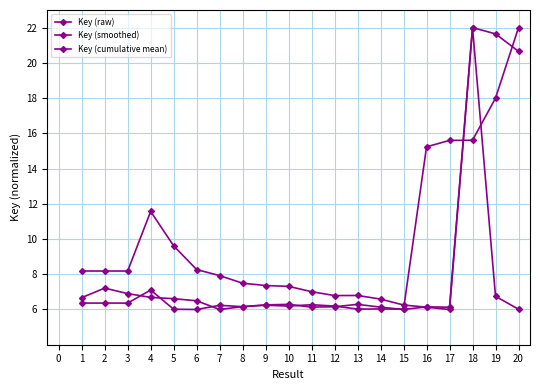

Does the chart have visible grid lines?

Yes